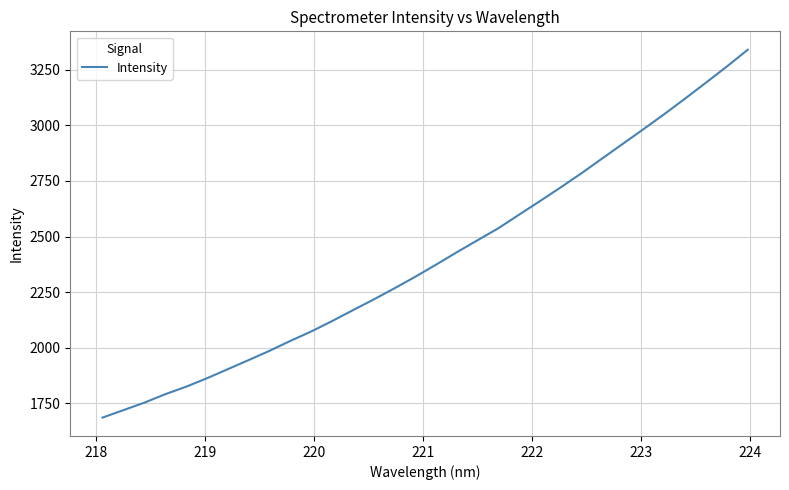

What is the sum of all values?

76957.7